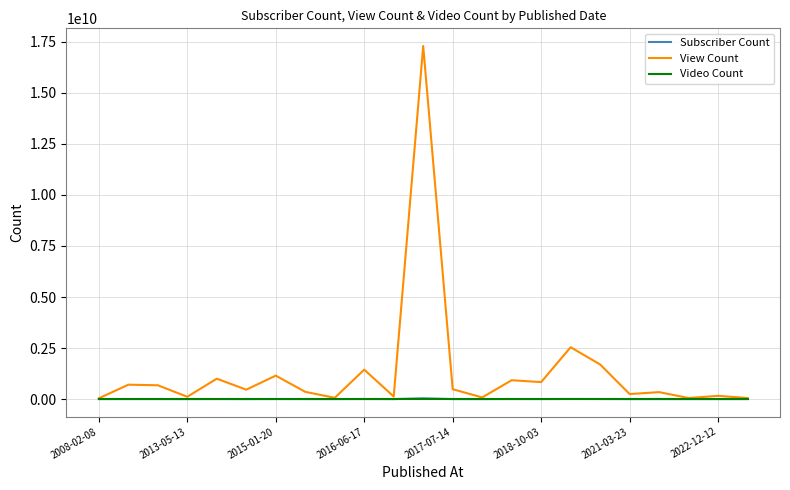

Which series has the widest spread of values?

View Count